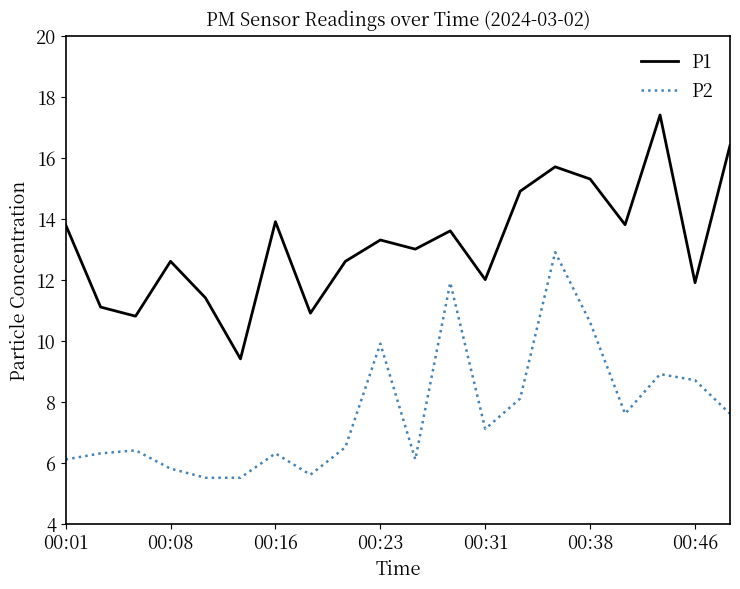

True or false: P1 and P2 intersect in this chart.

False